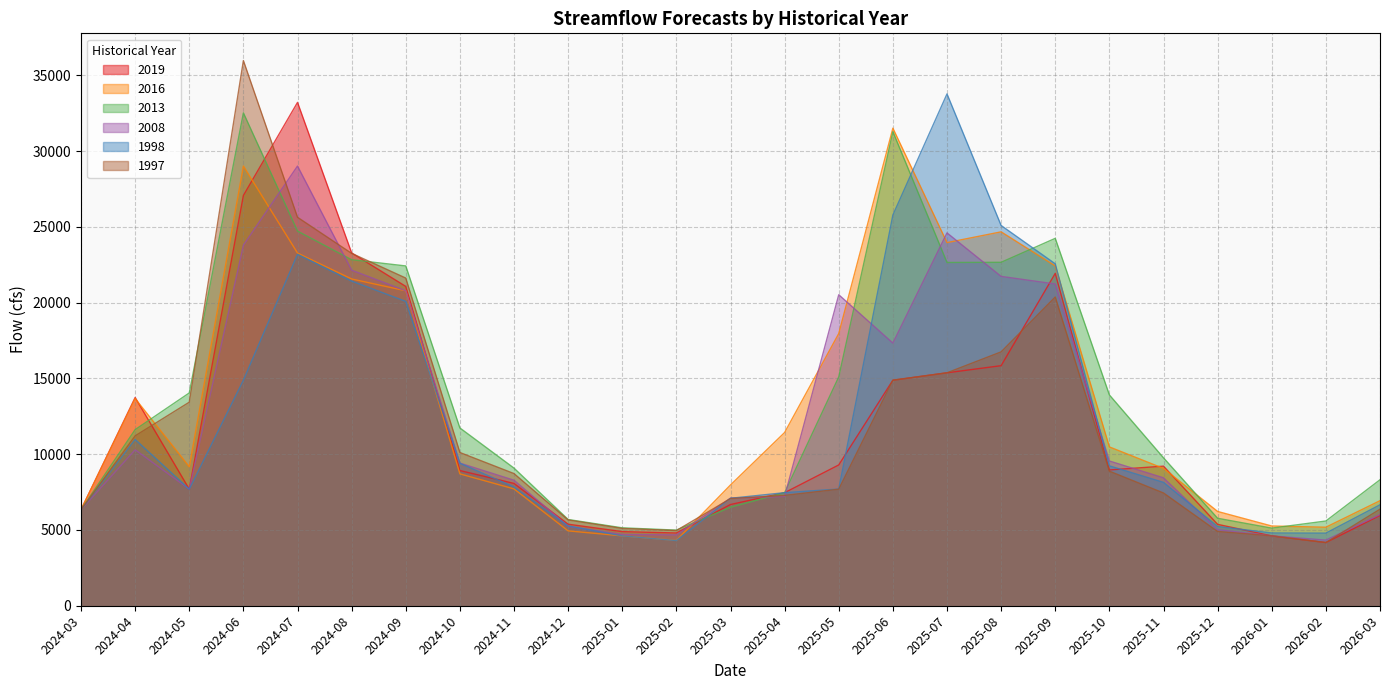

The value of 2016 at 2024-12 is 4940.0. True or false?

True